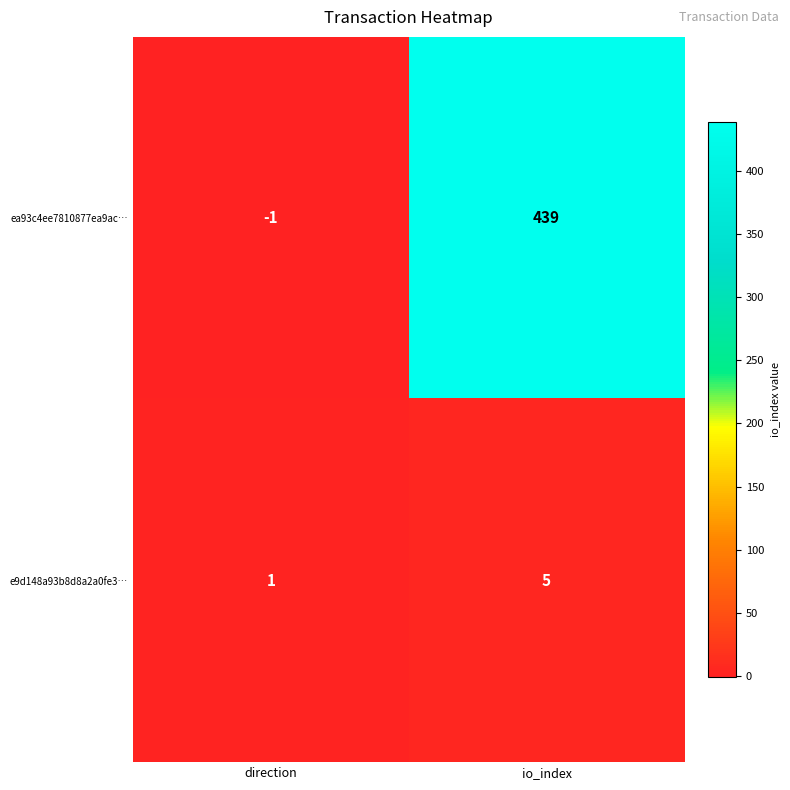

What is the sum of the e9d148a93b8d8a2a0fe3… values at io_index and direction?

6